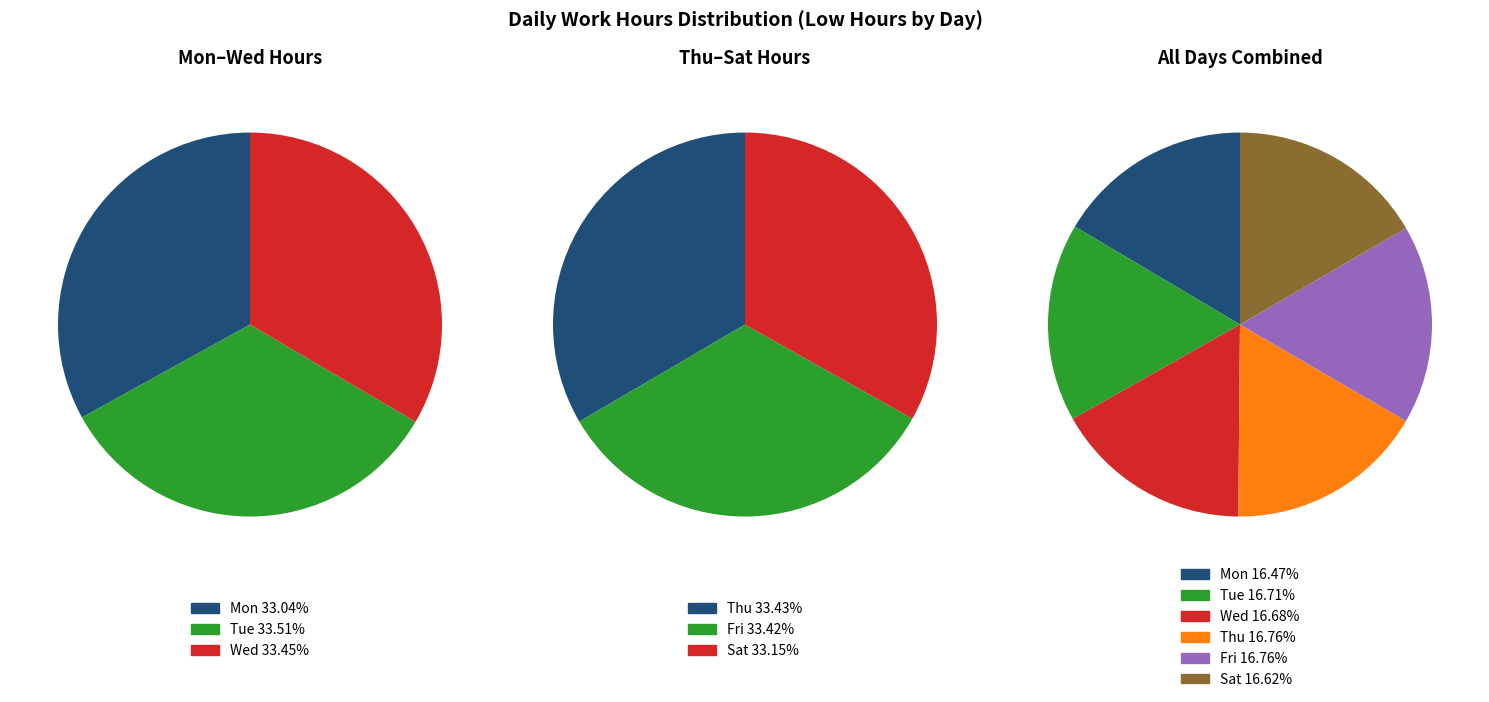

Is there any slice that represents more than half of the pie?

No